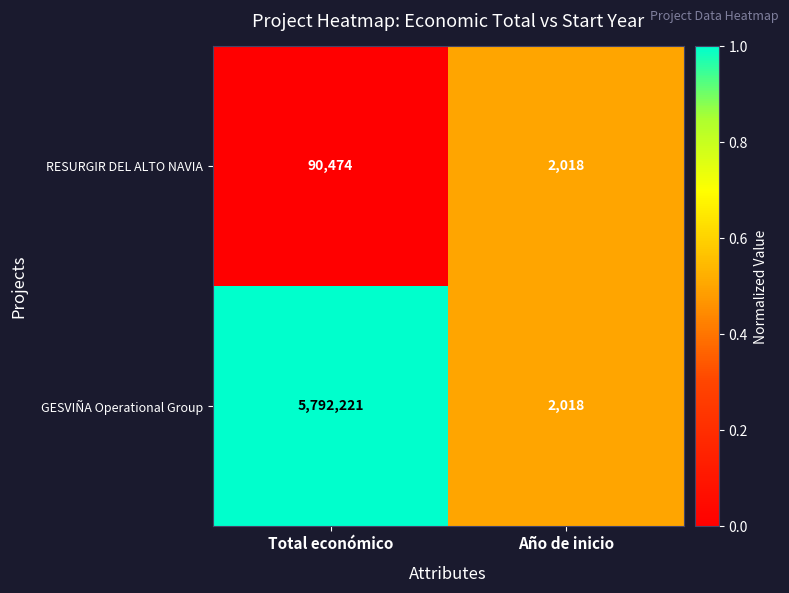

What is the lowest value of the RESURGIR DEL ALTO NAVIA series?

2018